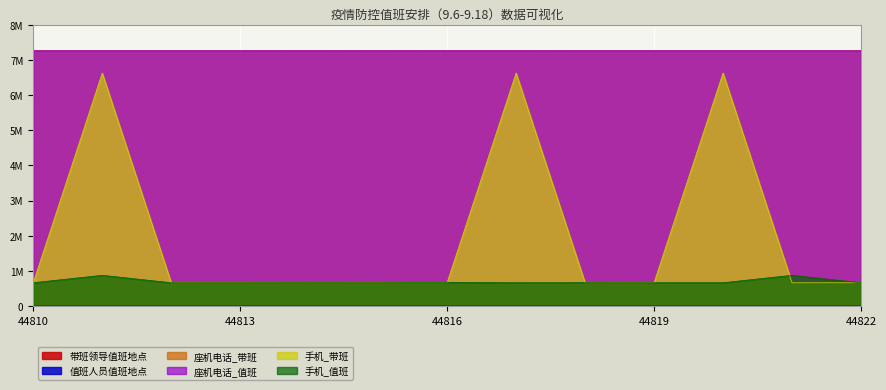

What is the total value across all series at 44817?

21802568